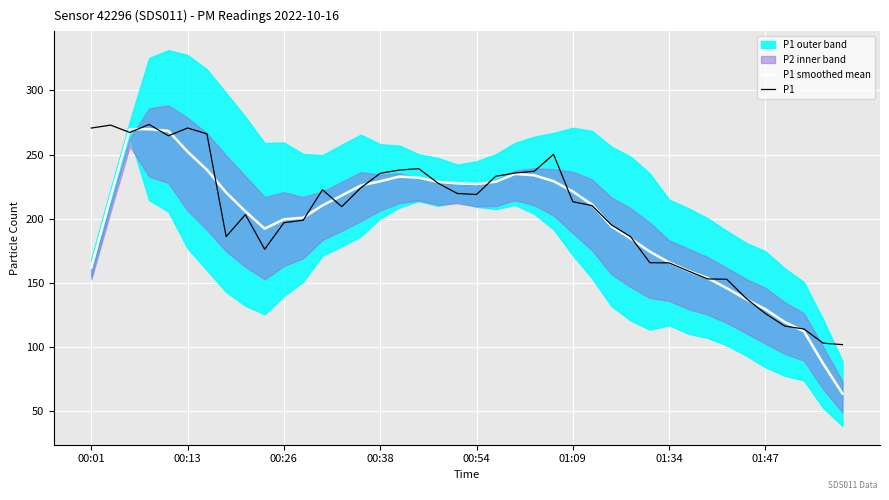

The P1 series shows 219.7 at 19. True or false?

True